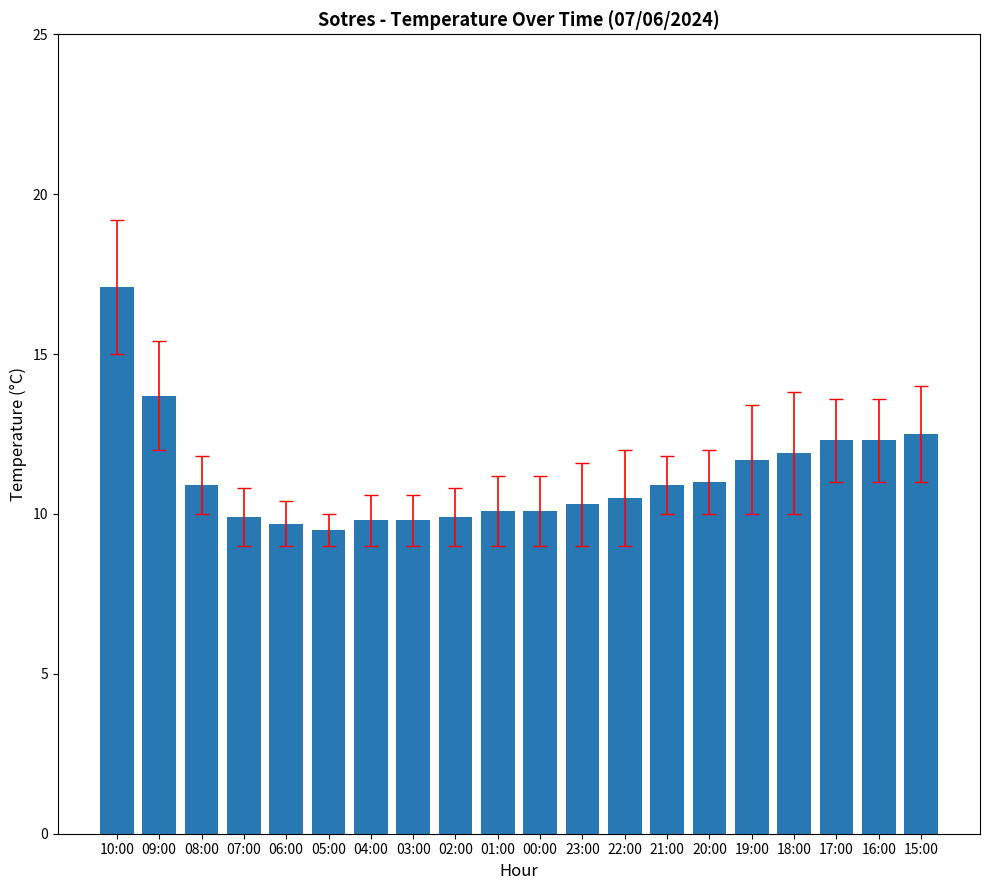

What is the average value?

11.2